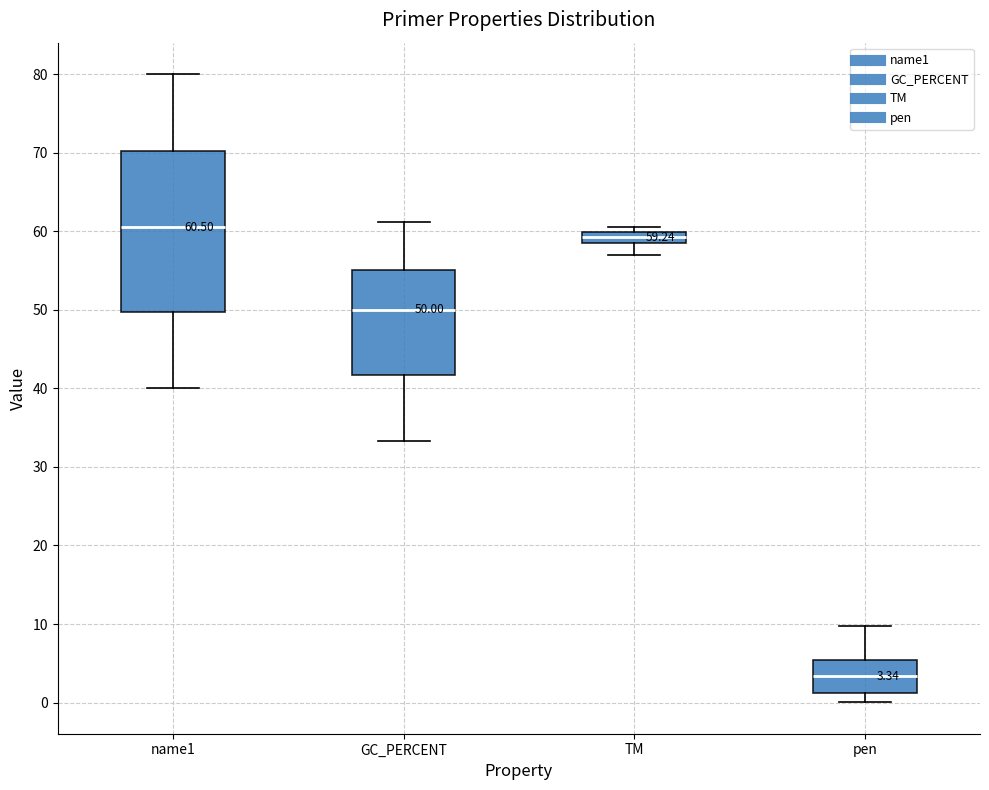

Comparing the boxes themselves (not the whiskers), which one is the tallest?

name1